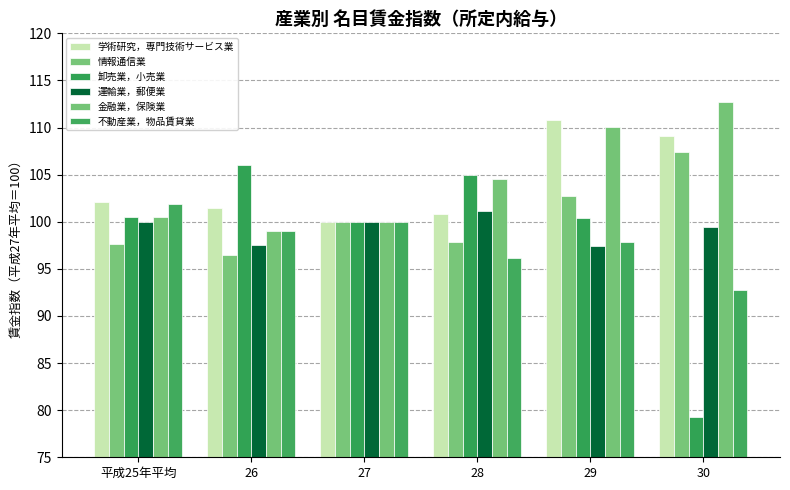

The value of 情報通信業 at 29 is 20.9. True or false?

False